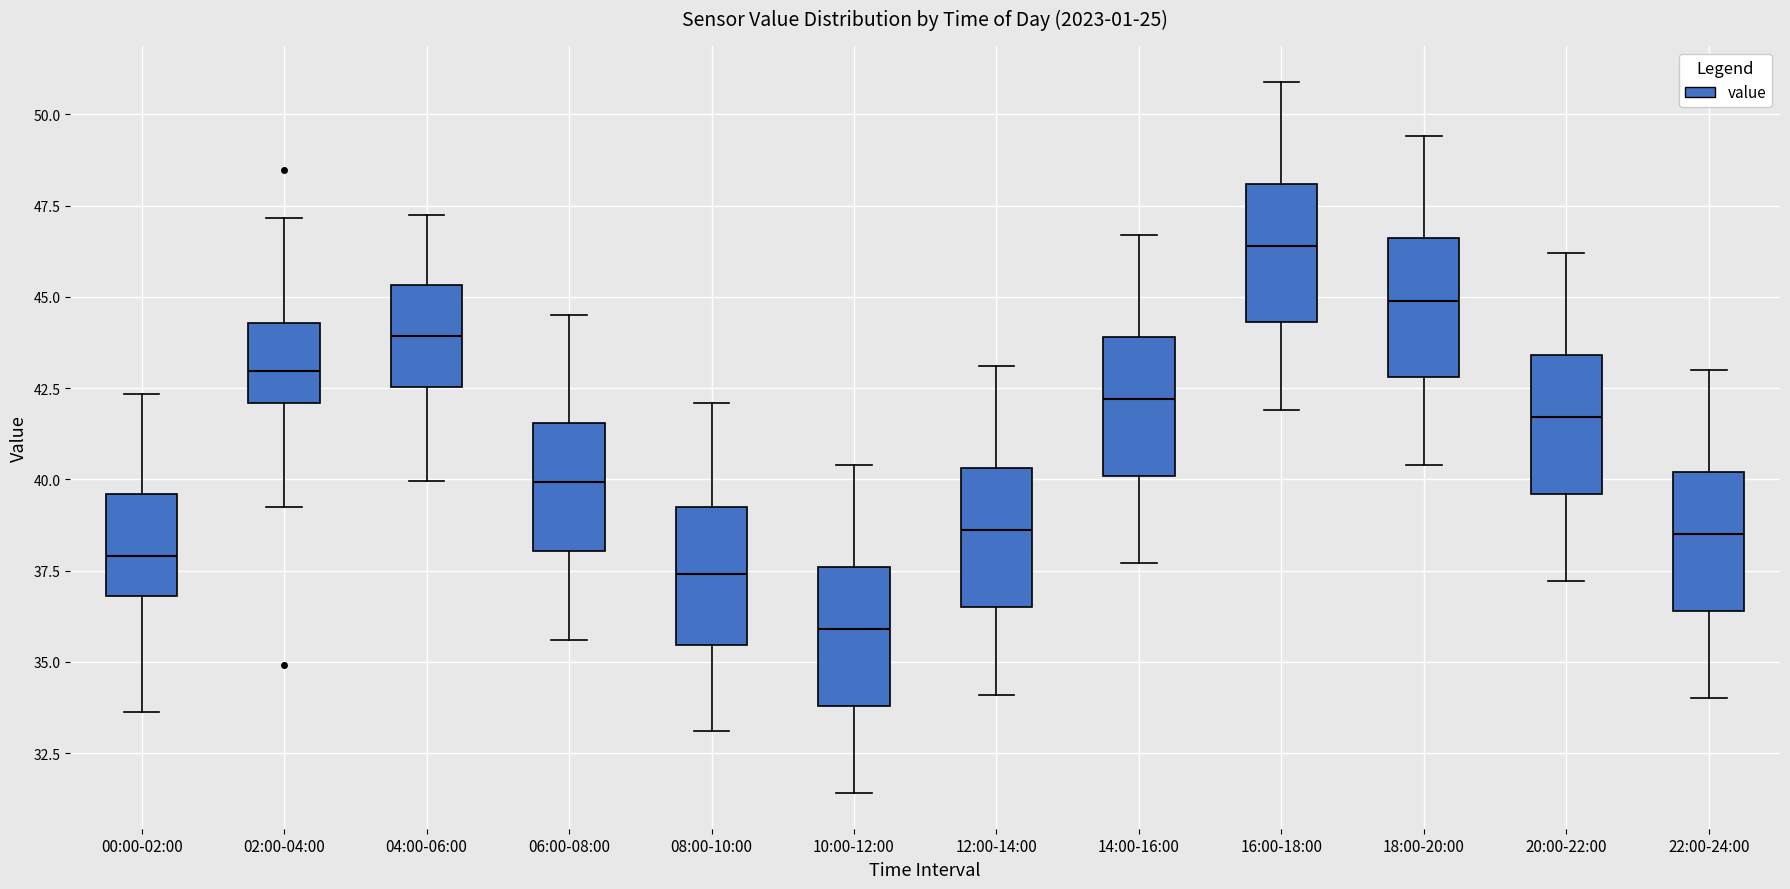

Reading left to right, transcribe this box plot: for each box, give where its median line is, the range the box spans, and where its two whiskers end, as read against the y-axis. The values are not printed on the chart, so give them approximately, as read against the axis.

00:00-02:00: median 38.0, box 37.0 to 39.5, whiskers 33.5 to 42.5
02:00-04:00: median 43.0, box 42.0 to 44.5, whiskers 39.5 to 47.0
04:00-06:00: median 44.0, box 42.5 to 45.5, whiskers 40.0 to 47.5
06:00-08:00: median 40.0, box 38.0 to 41.5, whiskers 35.5 to 44.5
08:00-10:00: median 37.5, box 35.5 to 39.5, whiskers 33.0 to 42.0
10:00-12:00: median 36.0, box 34.0 to 37.5, whiskers 31.5 to 40.5
12:00-14:00: median 38.5, box 36.5 to 40.5, whiskers 34.0 to 43.0
14:00-16:00: median 42.0, box 40.0 to 44.0, whiskers 37.5 to 46.5
16:00-18:00: median 46.5, box 44.5 to 48.0, whiskers 42.0 to 51.0
18:00-20:00: median 45.0, box 43.0 to 46.5, whiskers 40.5 to 49.5
20:00-22:00: median 41.5, box 39.5 to 43.5, whiskers 37.0 to 46.0
22:00-24:00: median 38.5, box 36.5 to 40.0, whiskers 34.0 to 43.0